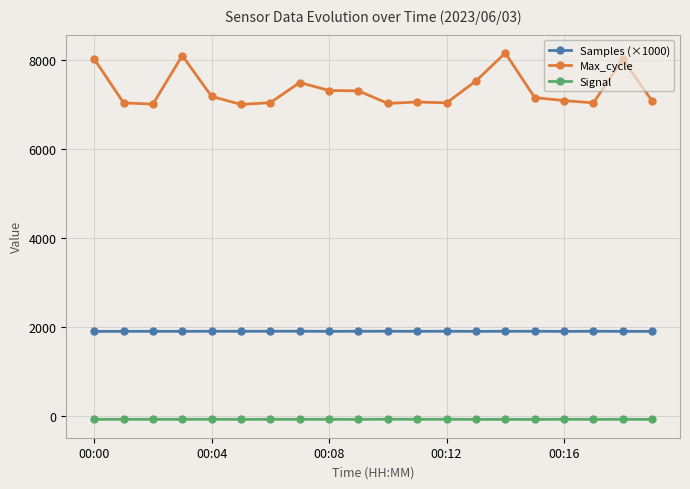

In Samples (×1000), how many points are lower than both neighbors (excluding endpoints)?

6